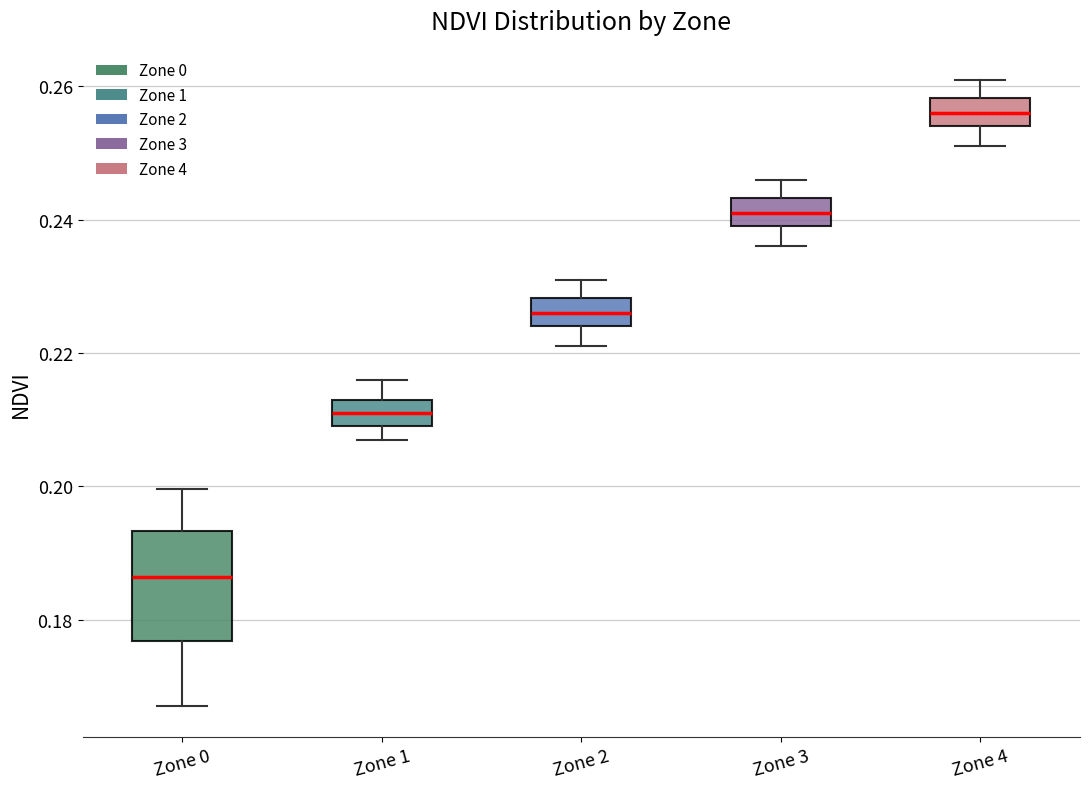

Where does the lower whisker of the box for Zone 1 end on the y-axis? The values are not printed on the chart, so give them approximately, as read against the axis.

0.208